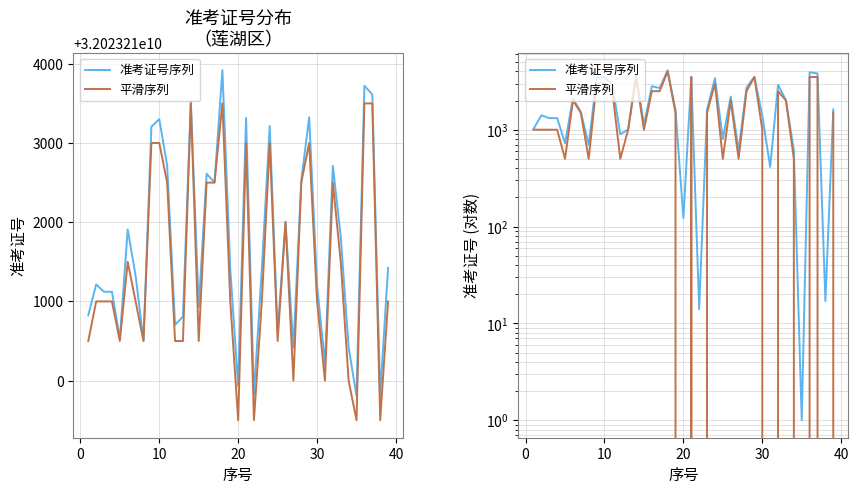

What is the label of the 21st point from the left?

20